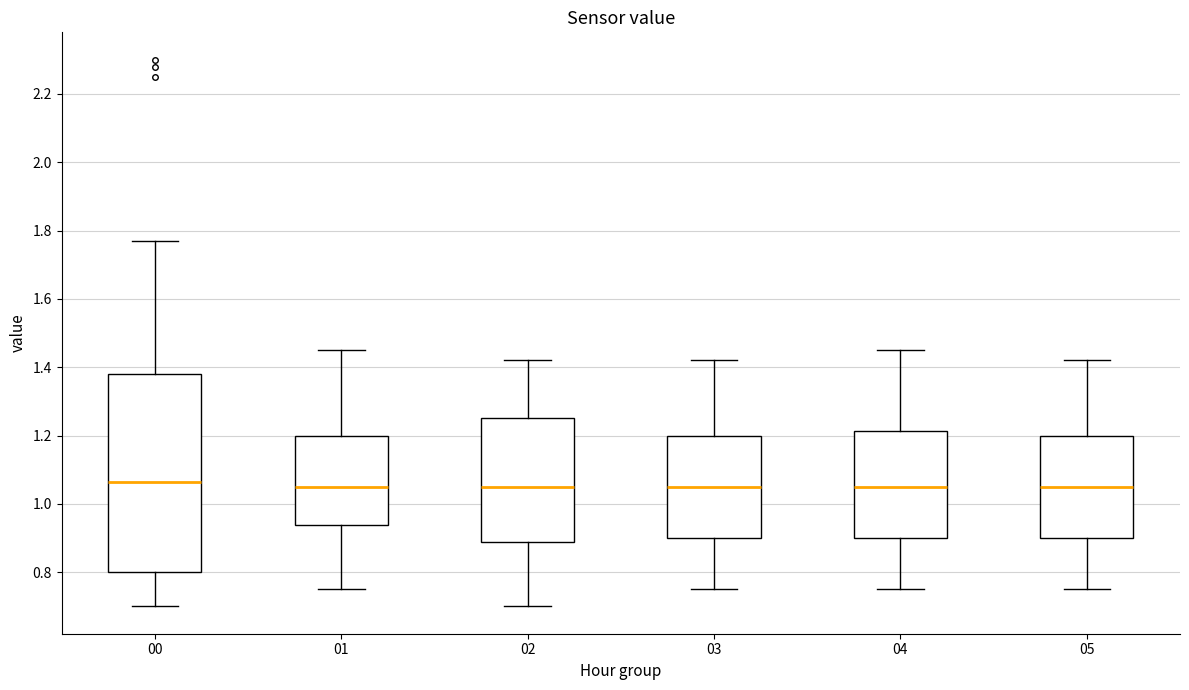

Where does the upper whisker of the box at x = 05 end on the y-axis? The values are not printed on the chart, so give them approximately, as read against the axis.

1.42